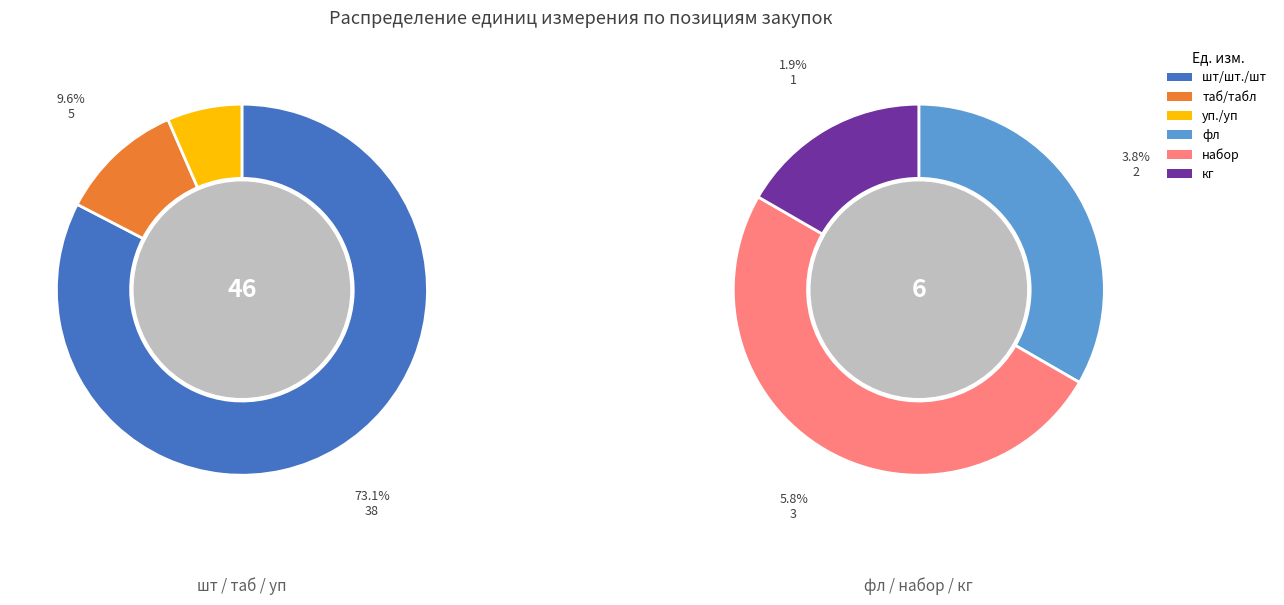

Is it true that таб is 22% of the pie?

False